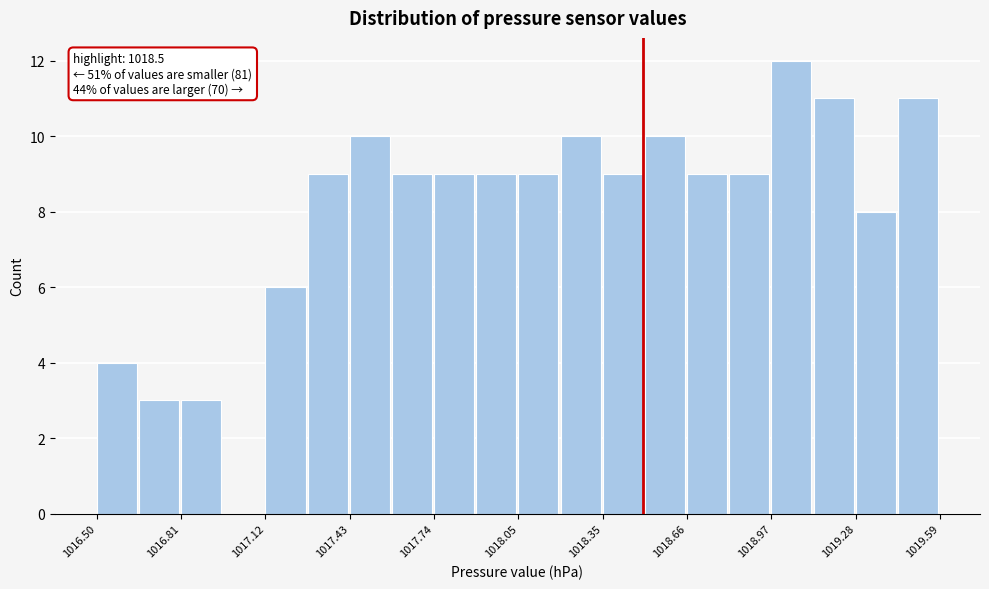

Read against the x-axis, roughly where is the centre of the tallest bar?

1019.05